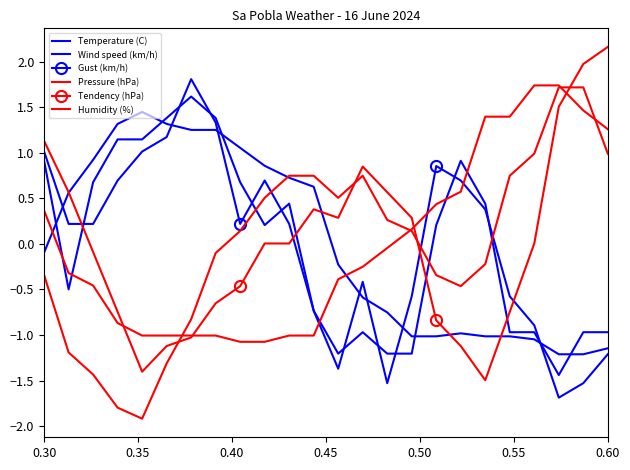

What is the difference between the second highest and second lowest values in the Tendency (hPa) series?

3.4